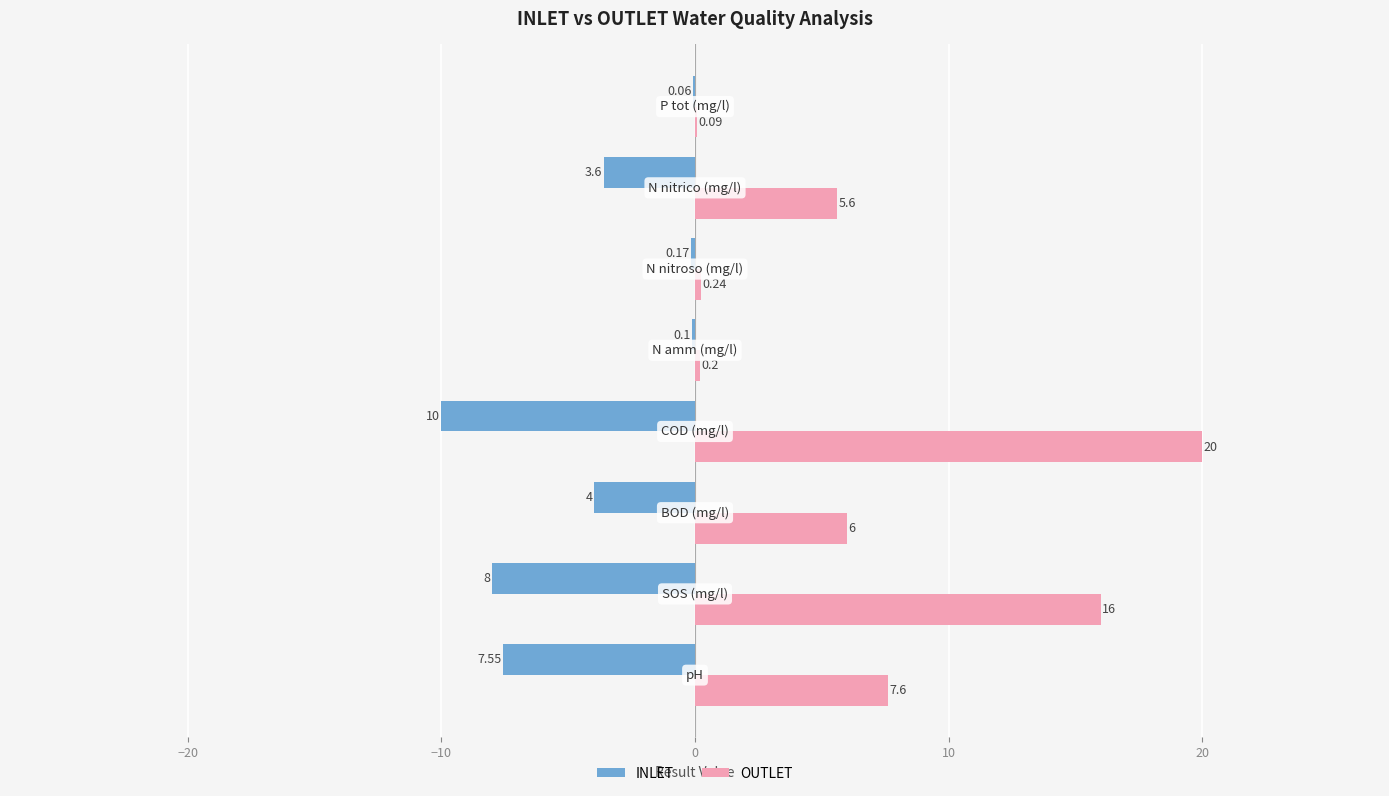

Which series has the largest total across all categories?

OUTLET